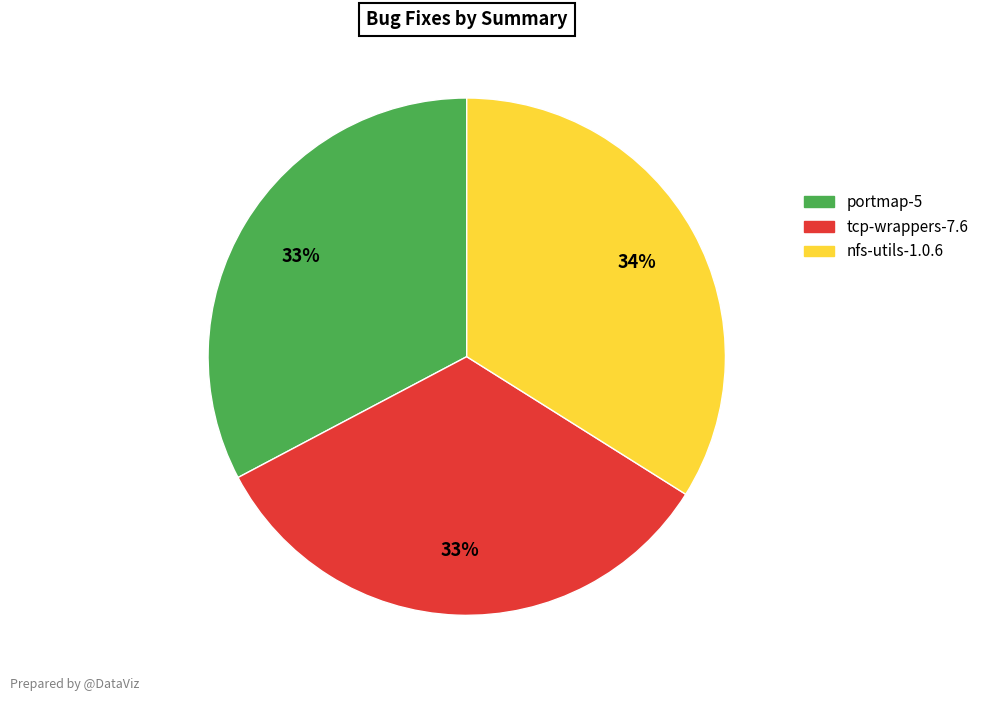

Does any single category account for the majority?

No